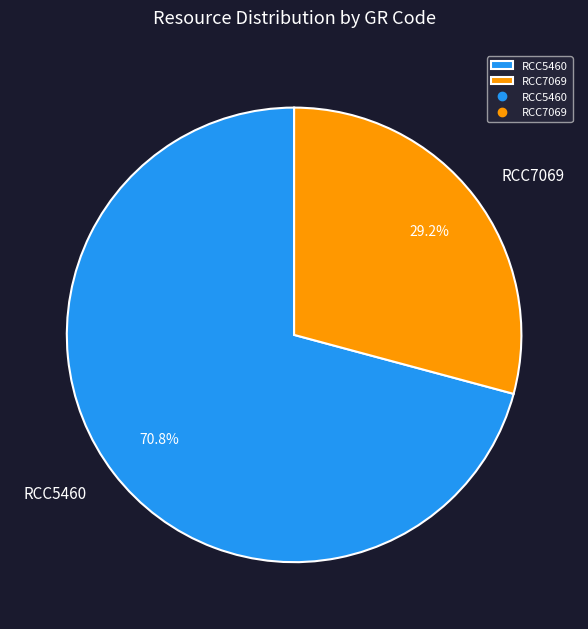

What is the ratio of the value at RCC5460 to the value at RCC7069?

2.4